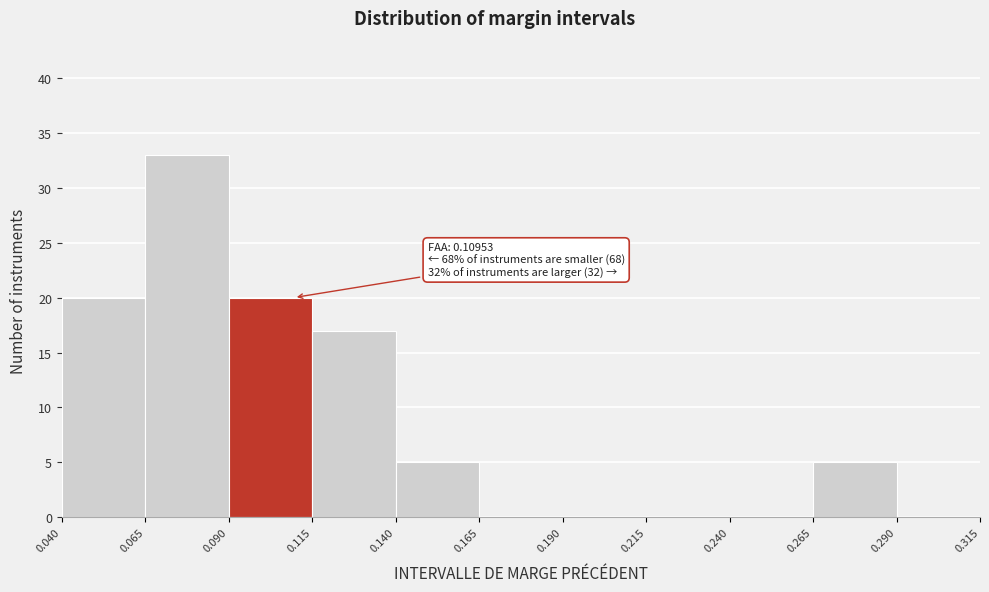

Which range on the x-axis has the tallest bar?

0.065 to 0.090